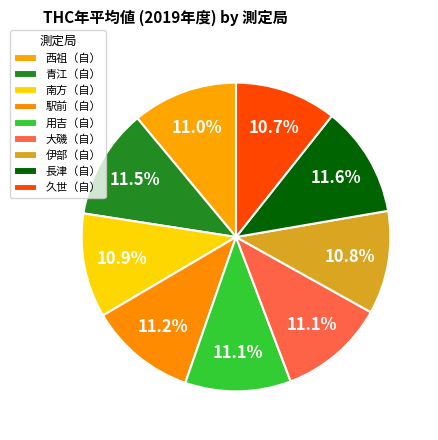

Count the number of slices in the pie.

9